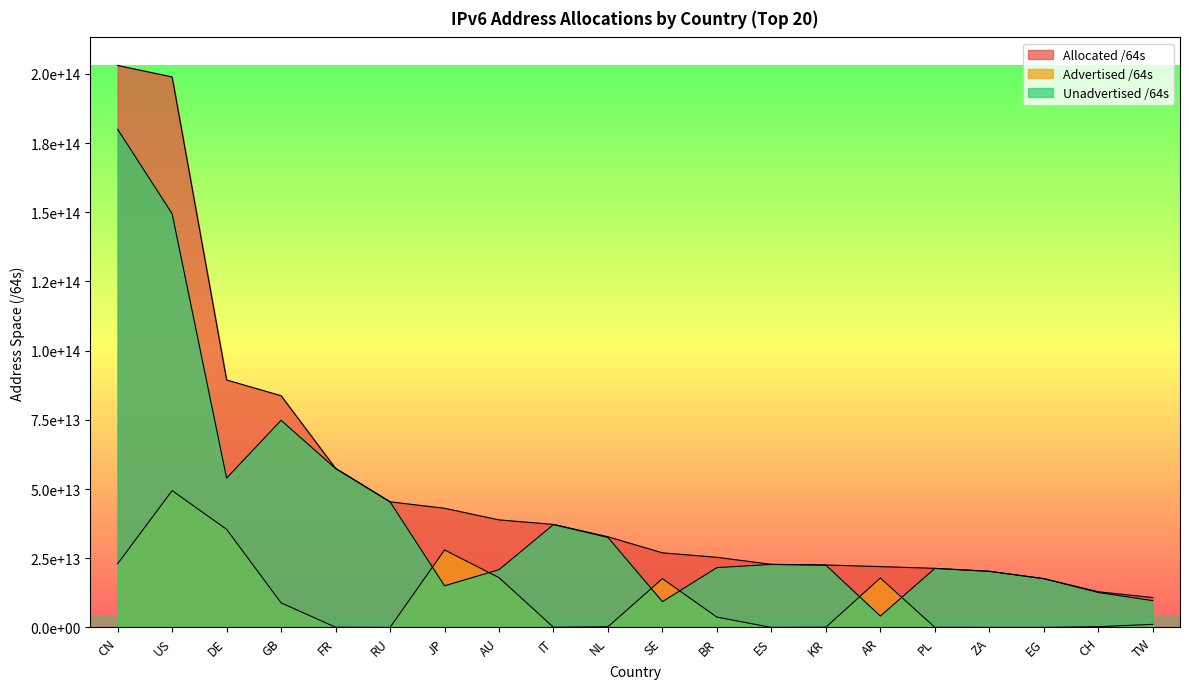

What is the lowest value of the Advertised /64s series?

4296343552